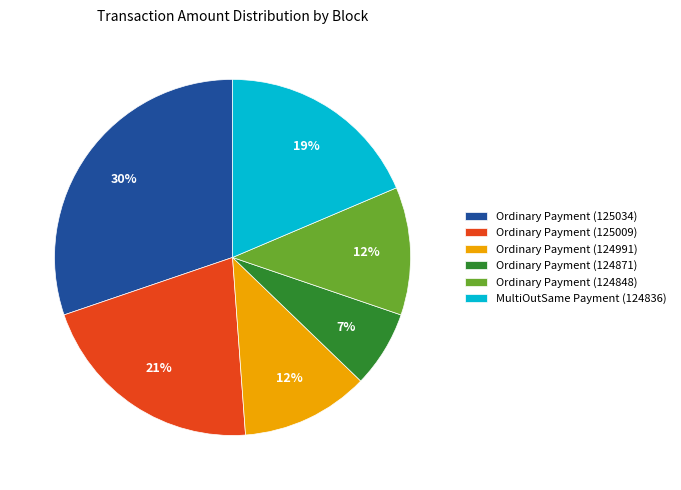

How many slices are in this pie chart?

6